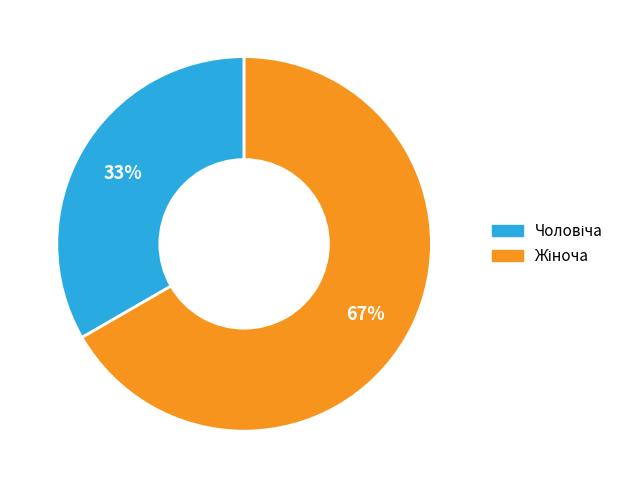

Is there any slice that represents more than half of the pie?

Yes